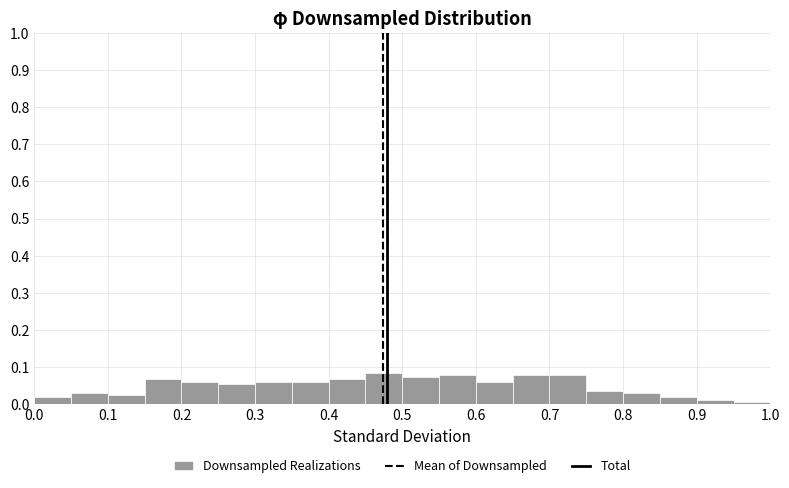

Reading left to right, list every bar in this chart as the range it spans on the x-axis followed by its height. The values are not printed on the chart, so give them approximately, as read against the axis.

0.00 to 0.05: 0.02
0.05 to 0.10: 0.03
0.10 to 0.15: 0.02
0.15 to 0.20: 0.07
0.20 to 0.25: 0.06
0.25 to 0.30: 0.05
0.30 to 0.35: 0.06
0.35 to 0.40: 0.06
0.40 to 0.45: 0.07
0.45 to 0.50: 0.08
0.50 to 0.55: 0.07
0.55 to 0.60: 0.08
0.60 to 0.65: 0.06
0.65 to 0.70: 0.08
0.70 to 0.75: 0.08
0.75 to 0.80: 0.04
0.80 to 0.85: 0.03
0.85 to 0.90: 0.02
0.90 to 0.95: 0.01
0.95 to 1.00: under 0.01